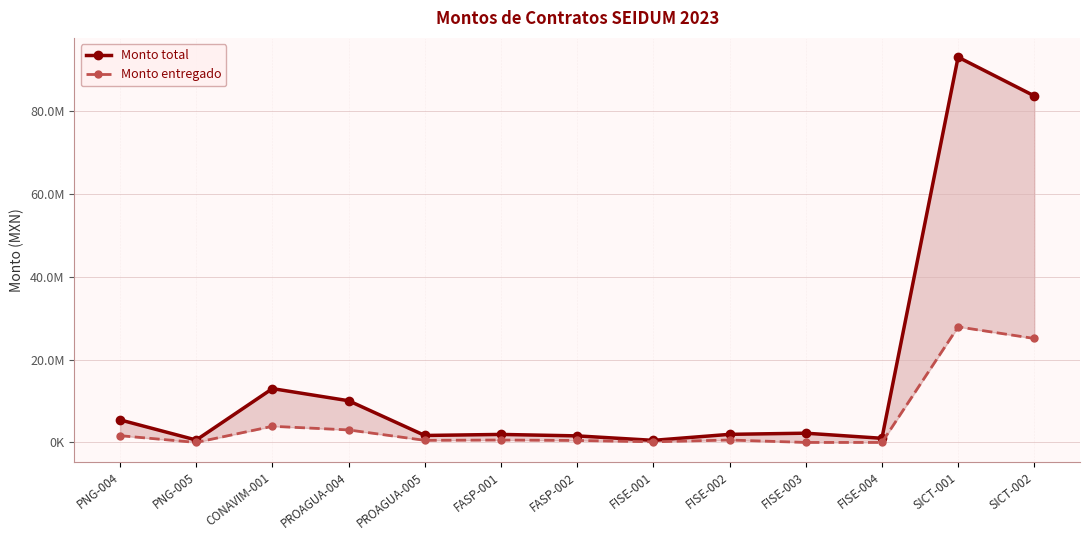

What is the average value of the Monto entregado series?

4913058.8